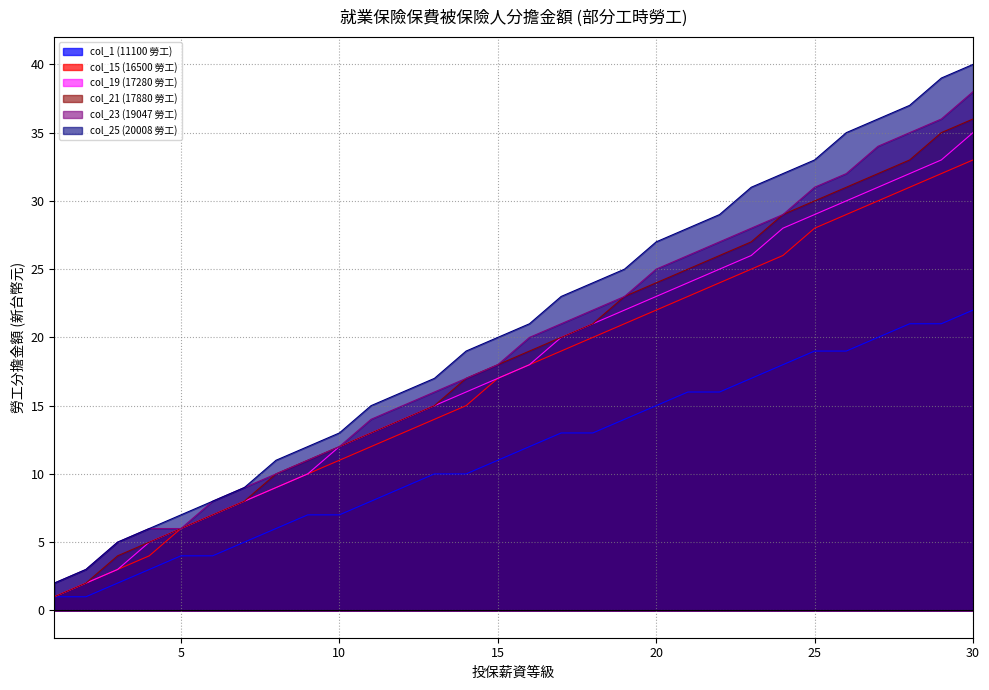

Where is col_21 (17880 勞工) nearest to the value 18?

15